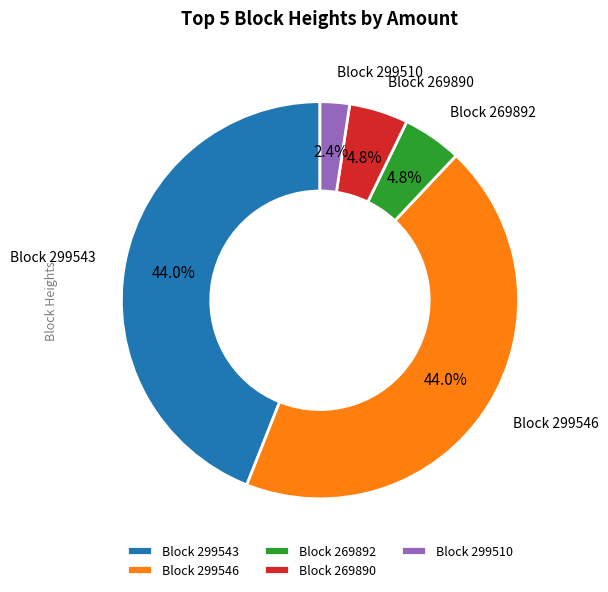

To the nearest percent, what is the difference between the largest and smallest slice percentages?

42%